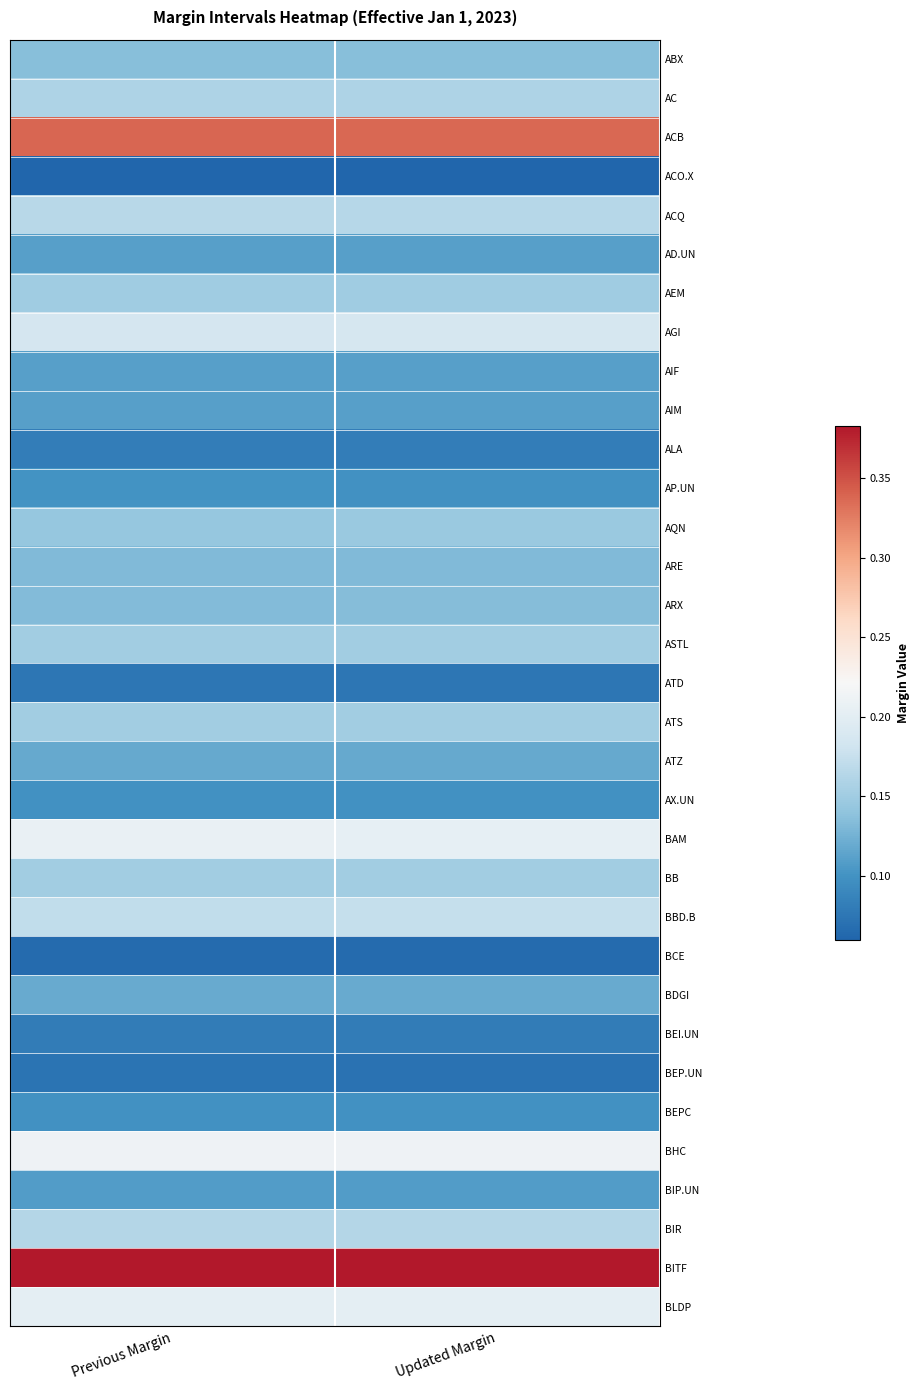

Reading right to left, extract all data points from this chart.

ABX: Updated Margin=0.1	Previous Margin=0.1
AC: Updated Margin=0.2	Previous Margin=0.2
ACB: Updated Margin=0.3	Previous Margin=0.3
ACO.X: Updated Margin=0.1	Previous Margin=0.1
ACQ: Updated Margin=0.2	Previous Margin=0.2
AD.UN: Updated Margin=0.1	Previous Margin=0.1
AEM: Updated Margin=0.1	Previous Margin=0.1
AGI: Updated Margin=0.2	Previous Margin=0.2
AIF: Updated Margin=0.1	Previous Margin=0.1
AIM: Updated Margin=0.1	Previous Margin=0.1
ALA: Updated Margin=0.1	Previous Margin=0.1
AP.UN: Updated Margin=0.1	Previous Margin=0.1
AQN: Updated Margin=0.1	Previous Margin=0.1
ARE: Updated Margin=0.1	Previous Margin=0.1
ARX: Updated Margin=0.1	Previous Margin=0.1
ASTL: Updated Margin=0.2	Previous Margin=0.2
ATD: Updated Margin=0.1	Previous Margin=0.1
ATS: Updated Margin=0.2	Previous Margin=0.2
ATZ: Updated Margin=0.1	Previous Margin=0.1
AX.UN: Updated Margin=0.1	Previous Margin=0.1
BAM: Updated Margin=0.2	Previous Margin=0.2
BB: Updated Margin=0.2	Previous Margin=0.2
BBD.B: Updated Margin=0.2	Previous Margin=0.2
BCE: Updated Margin=0.1	Previous Margin=0.1
BDGI: Updated Margin=0.1	Previous Margin=0.1
BEI.UN: Updated Margin=0.1	Previous Margin=0.1
BEP.UN: Updated Margin=0.1	Previous Margin=0.1
BEPC: Updated Margin=0.1	Previous Margin=0.1
BHC: Updated Margin=0.2	Previous Margin=0.2
BIP.UN: Updated Margin=0.1	Previous Margin=0.1
BIR: Updated Margin=0.2	Previous Margin=0.2
BITF: Updated Margin=0.4	Previous Margin=0.4
BLDP: Updated Margin=0.2	Previous Margin=0.2